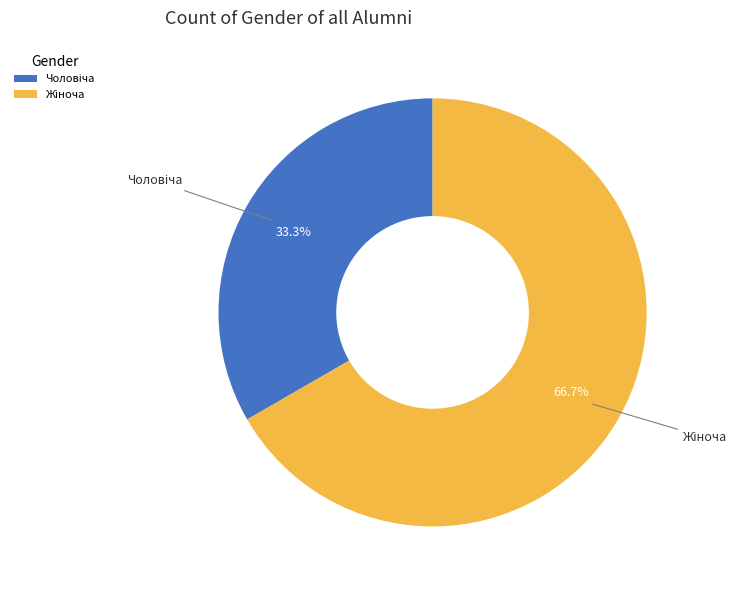

Is there any slice that represents more than half of the pie?

Yes